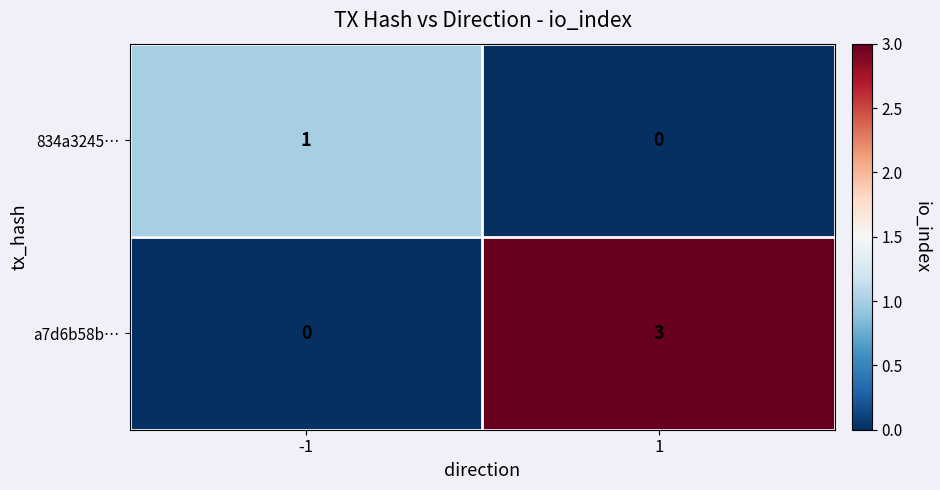

At how many categories does at least one series exceed 0?

2